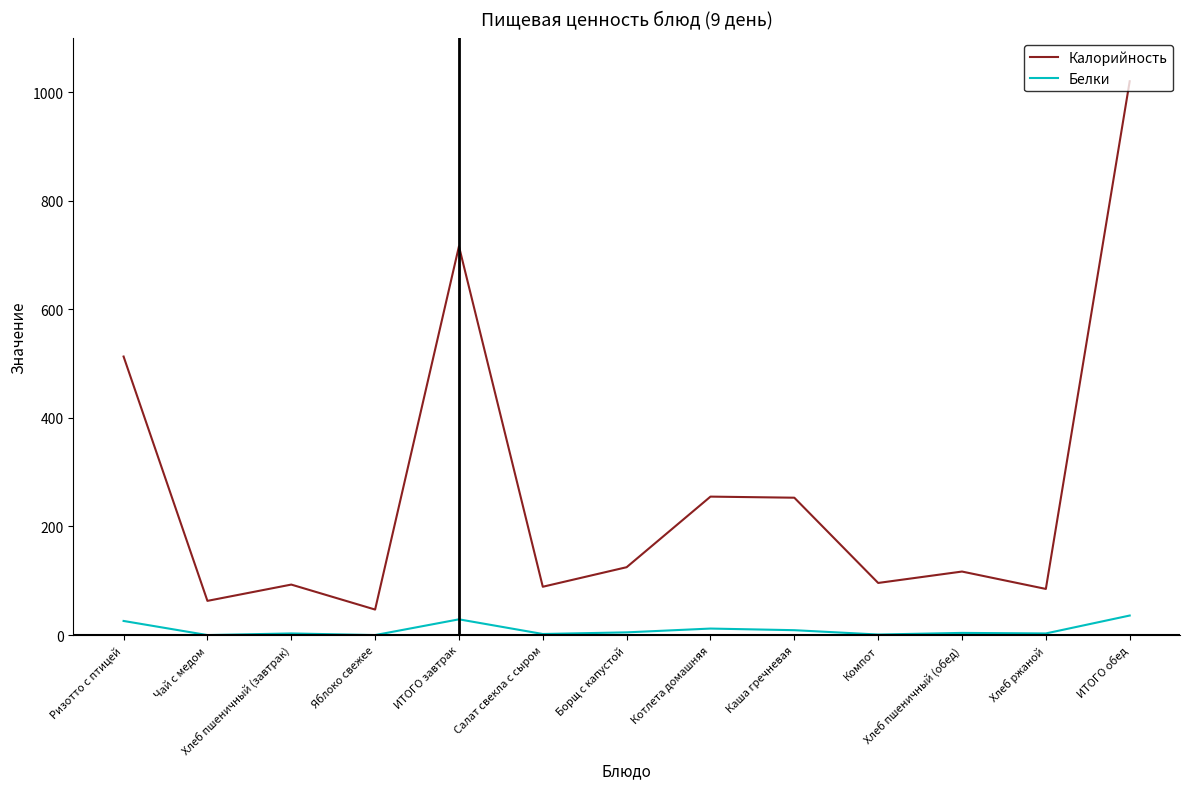

How many categories are shown in the chart?

13